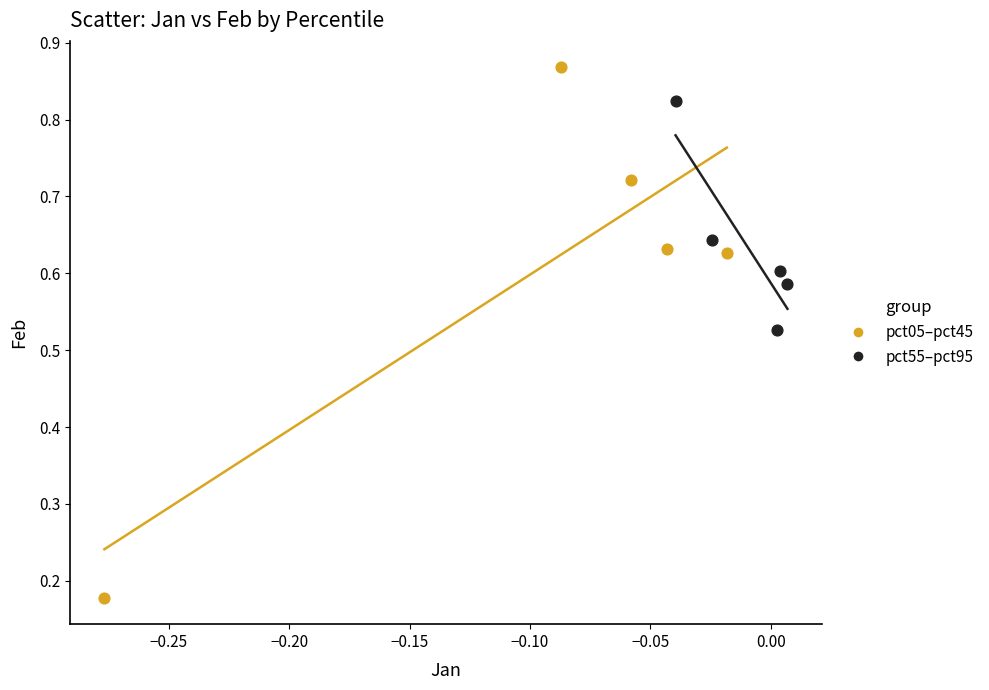

Which series has the largest Y range (max minus min)?

pct05–pct45